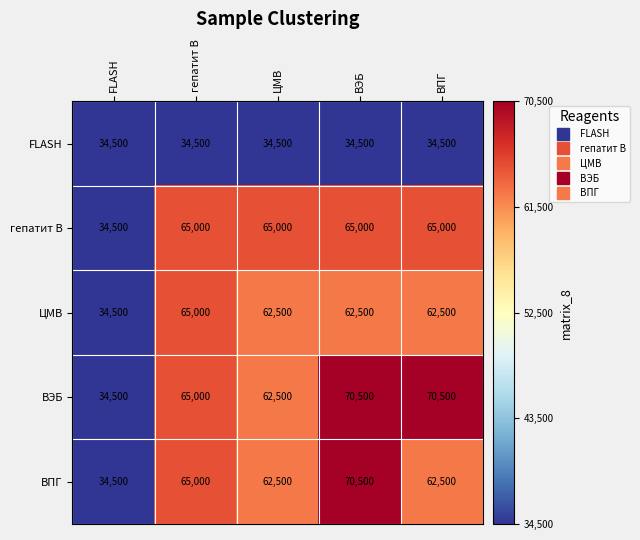

How many values in the гепатит В series are below 65000?

1